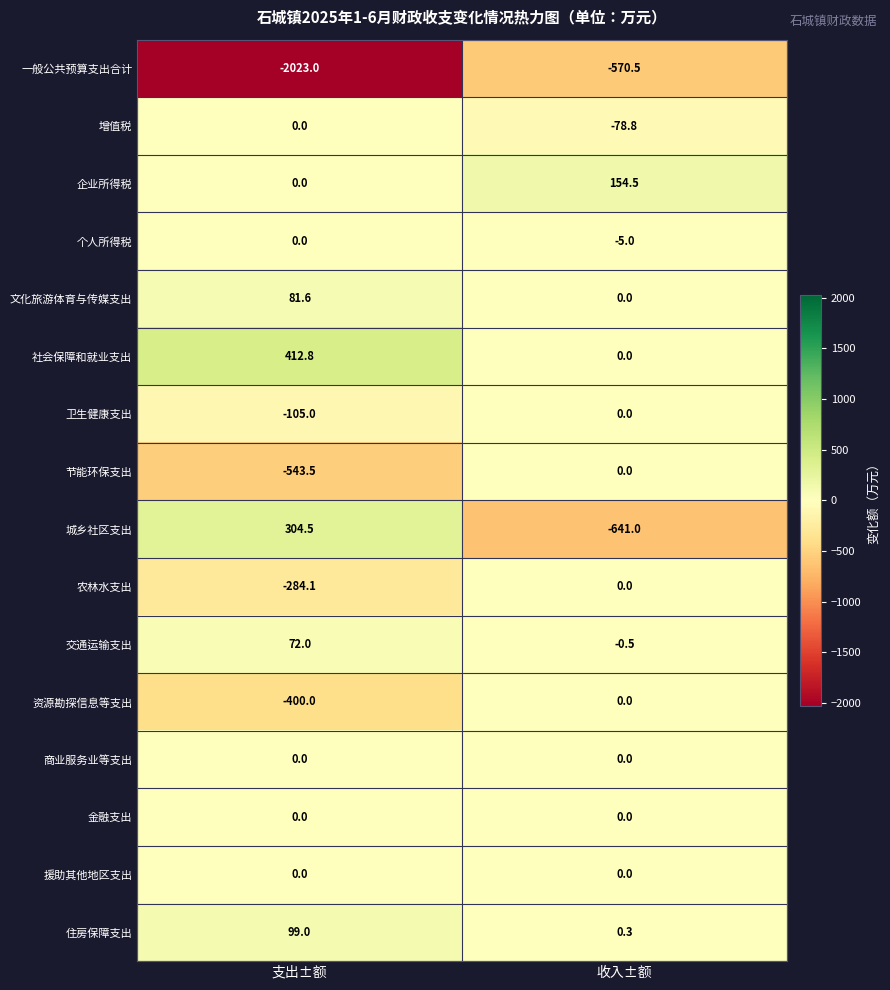

How many data points in 社会保障和就业支出 are less than 412?

1